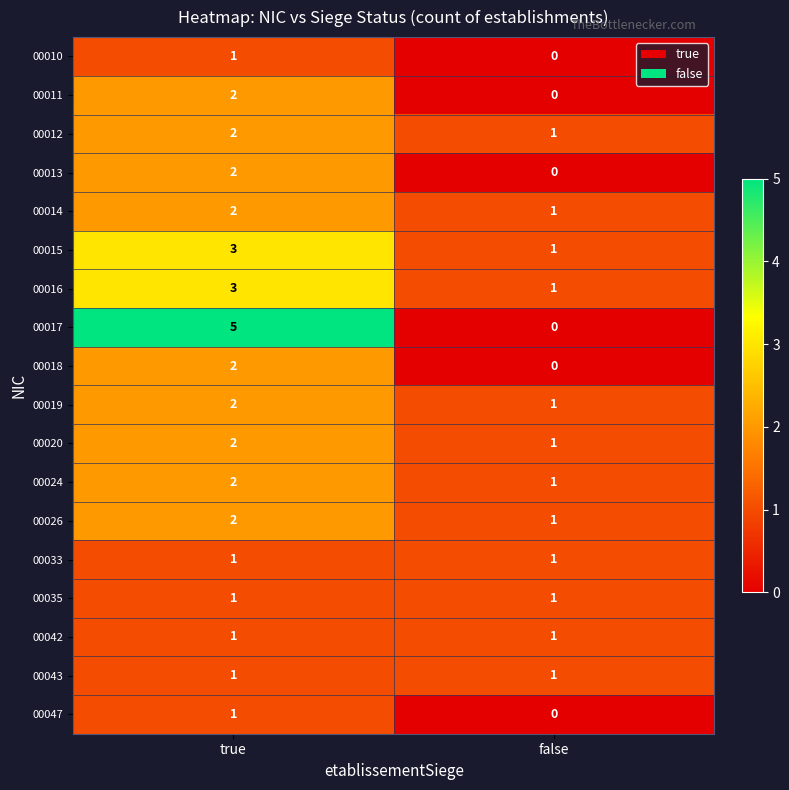

True or false: 00047 has a value of 2 at true.

False